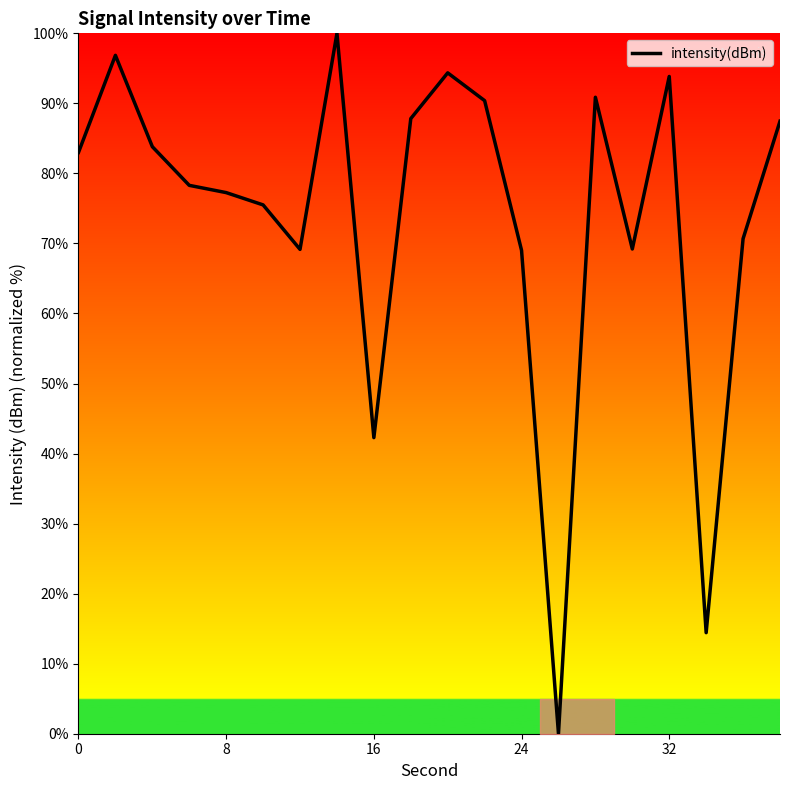

What is the sum of all values?

1474.2